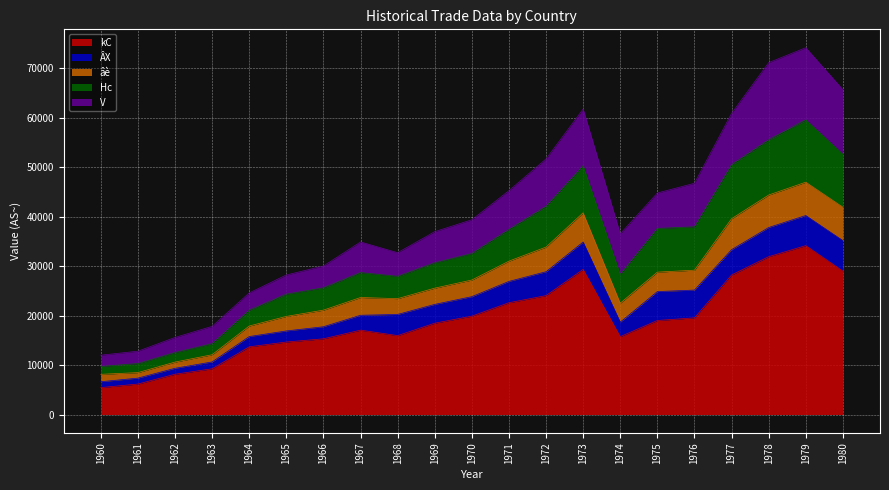

How many data points in kC are less than 18451?

10